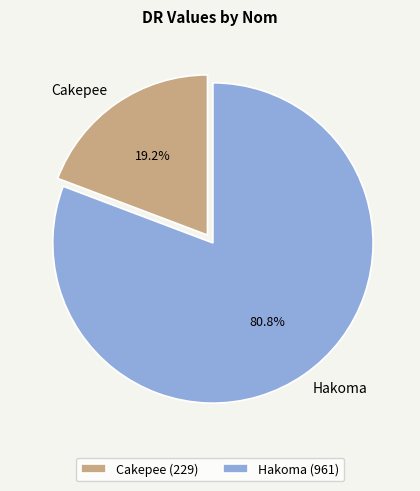

How many slices are in this pie chart?

2